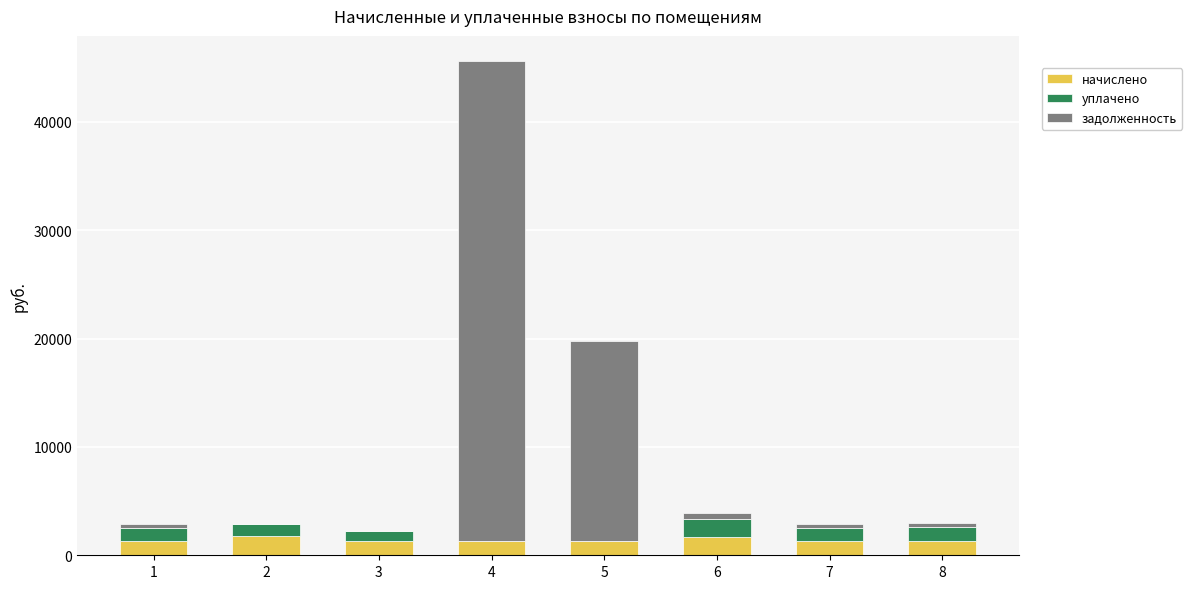

At which category is the sum across all series the highest?

4